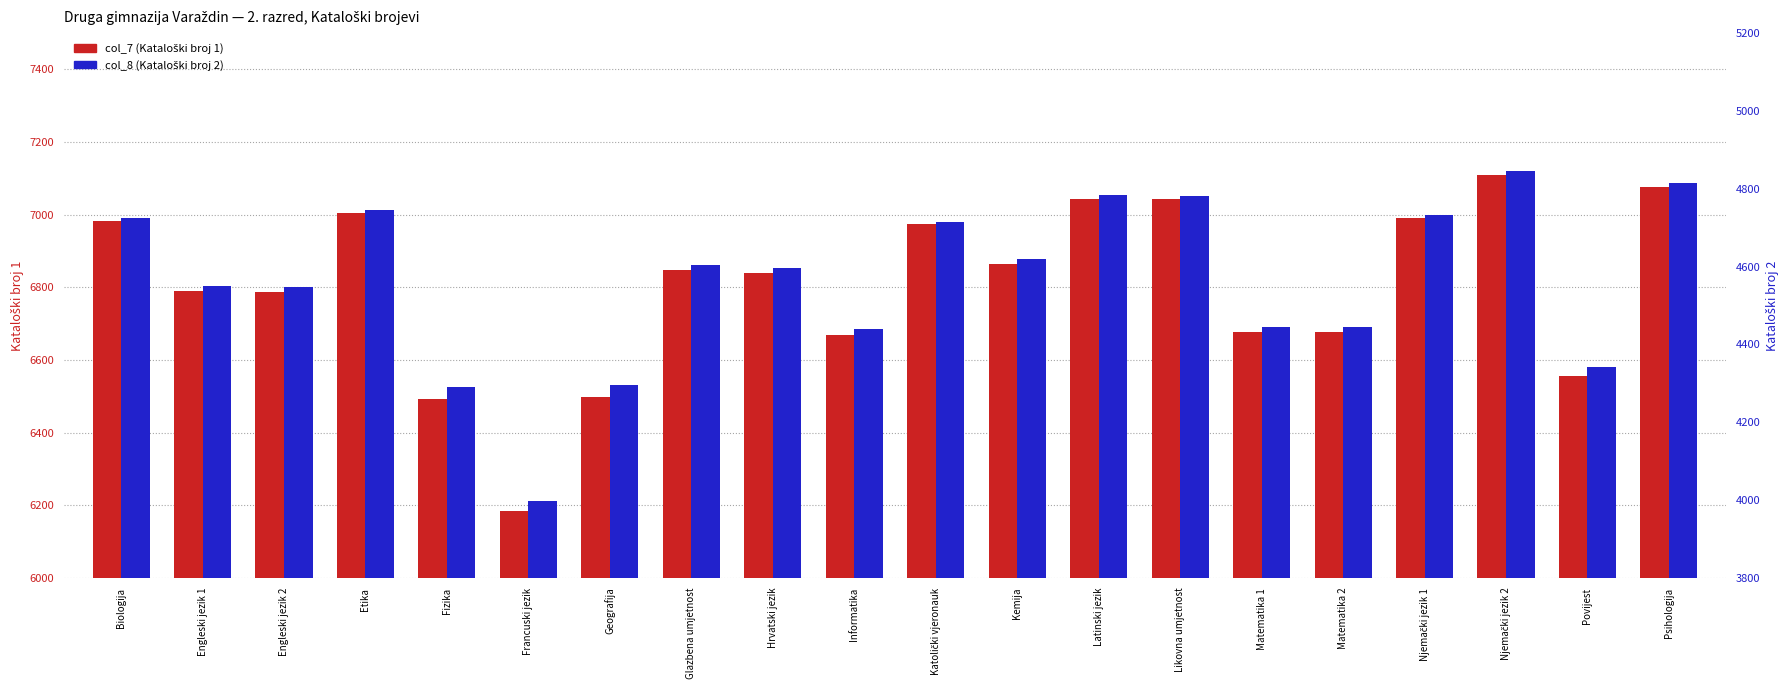

What is the label of the 8th bar from the left?

Glazbena umjetnost